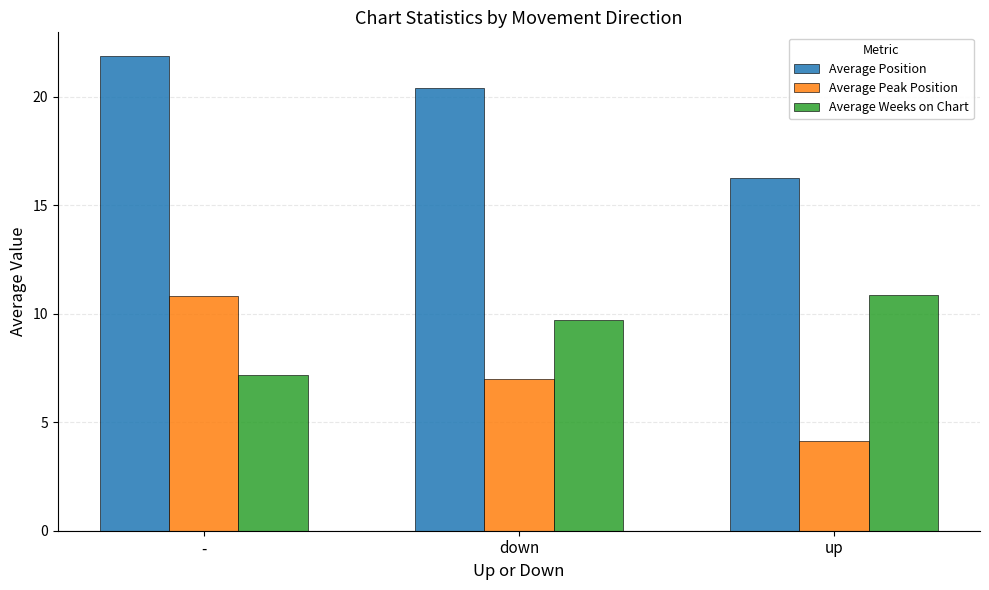

What is the total value across all series at -?

39.9